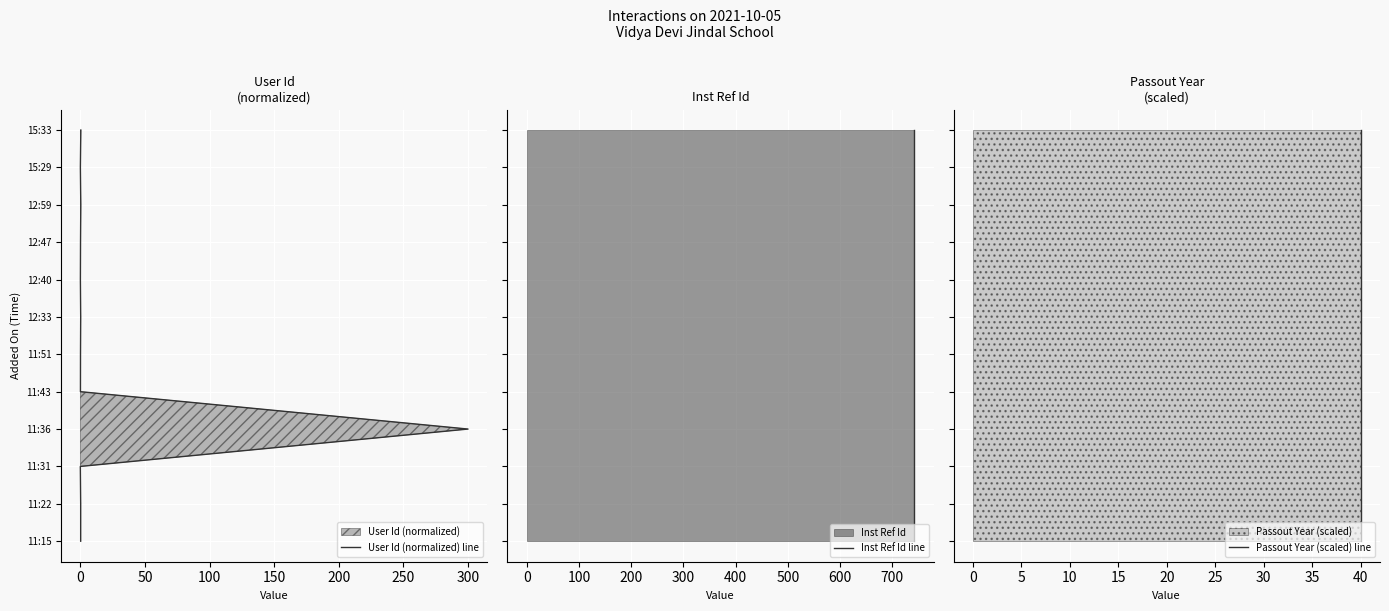

How many lines are shown in the chart?

3